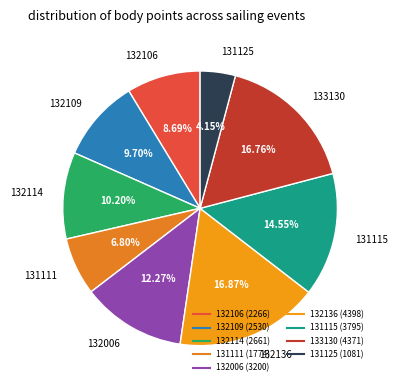

What percentage is the 131111 slice, to the nearest percent?

7%